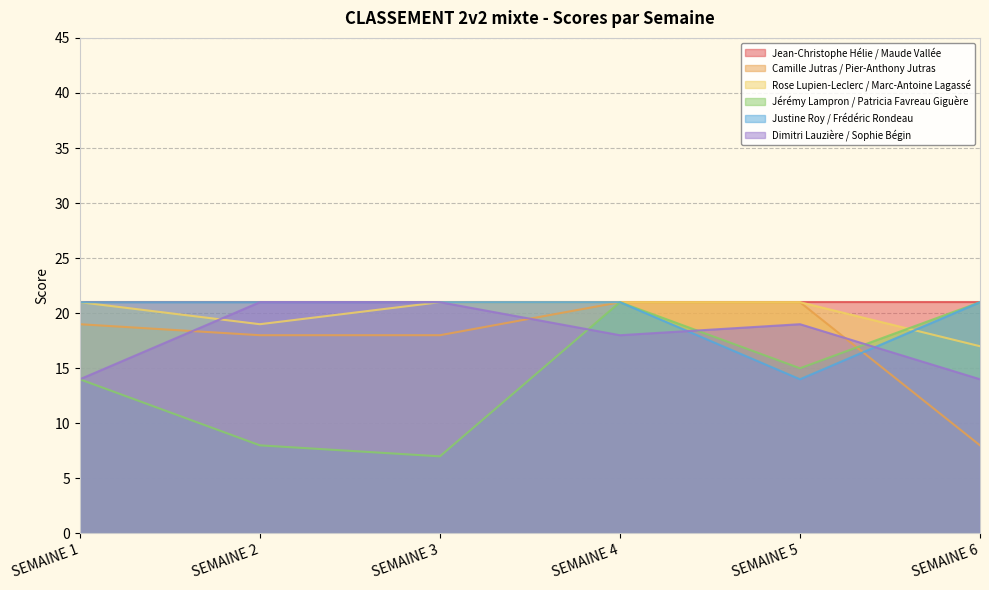

Which series has the widest spread of values?

Jérémy Lampron / Patricia Favreau Giguère